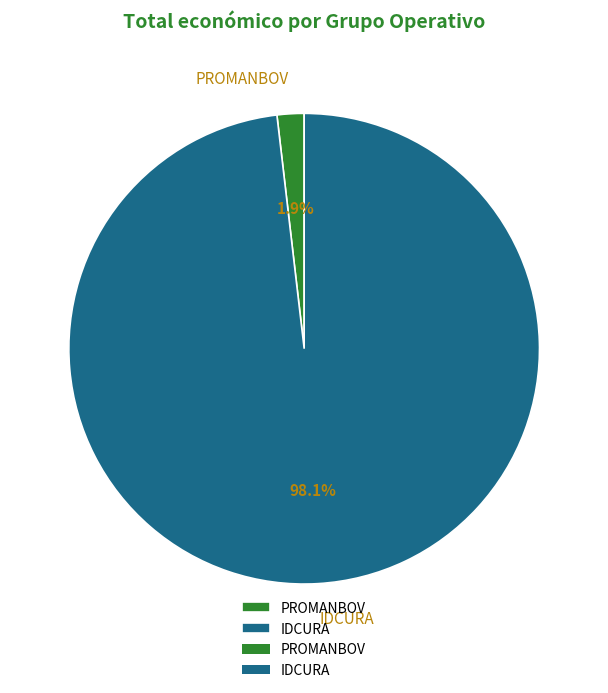

What is the smallest slice in the pie chart?

PROMANBOV